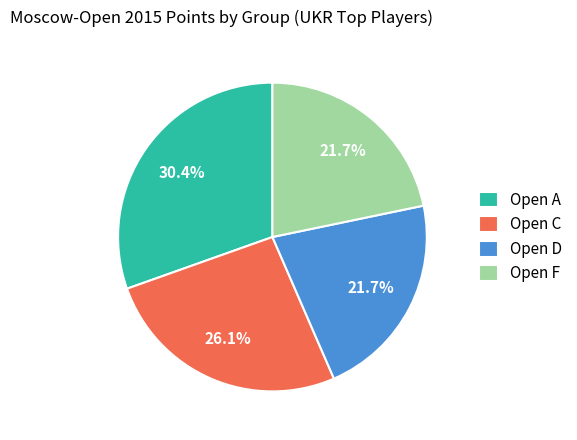

Count the number of slices in the pie.

4